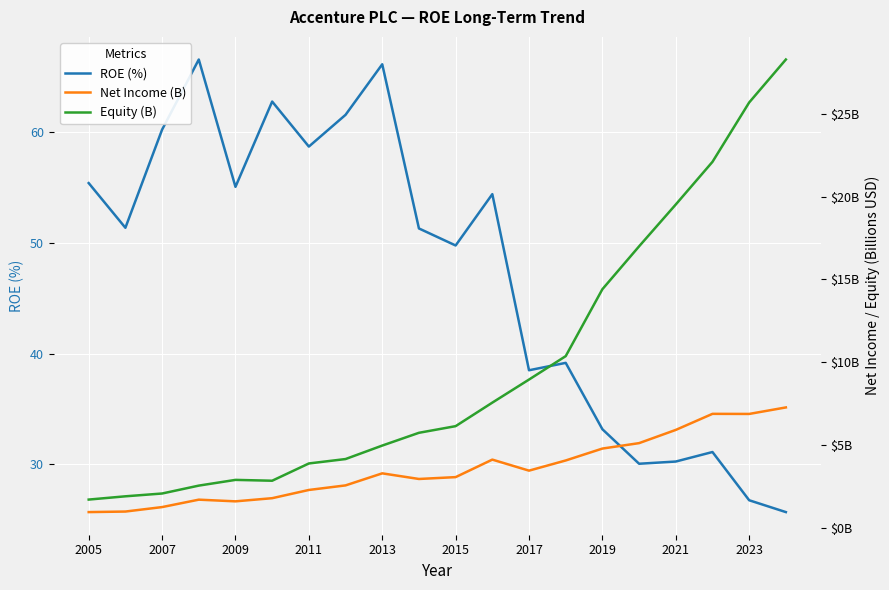

True or false: ROE (%) has more than 2 interior local peaks.

True